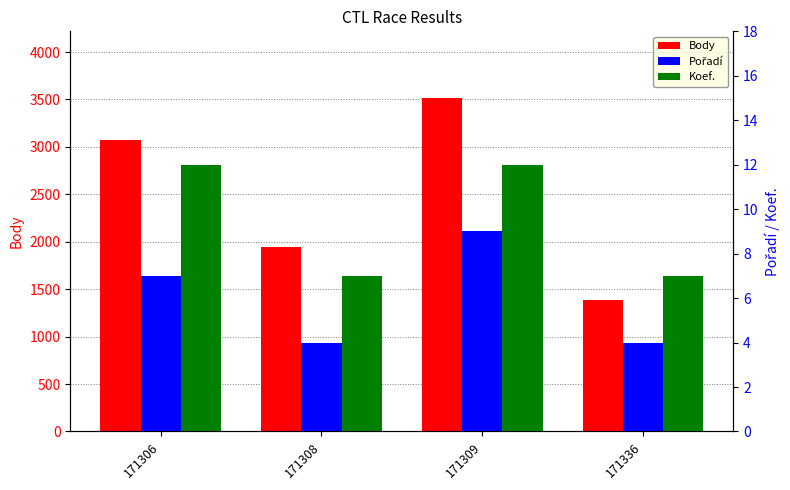

Which series changed the most between 171308 and 171336?

Body